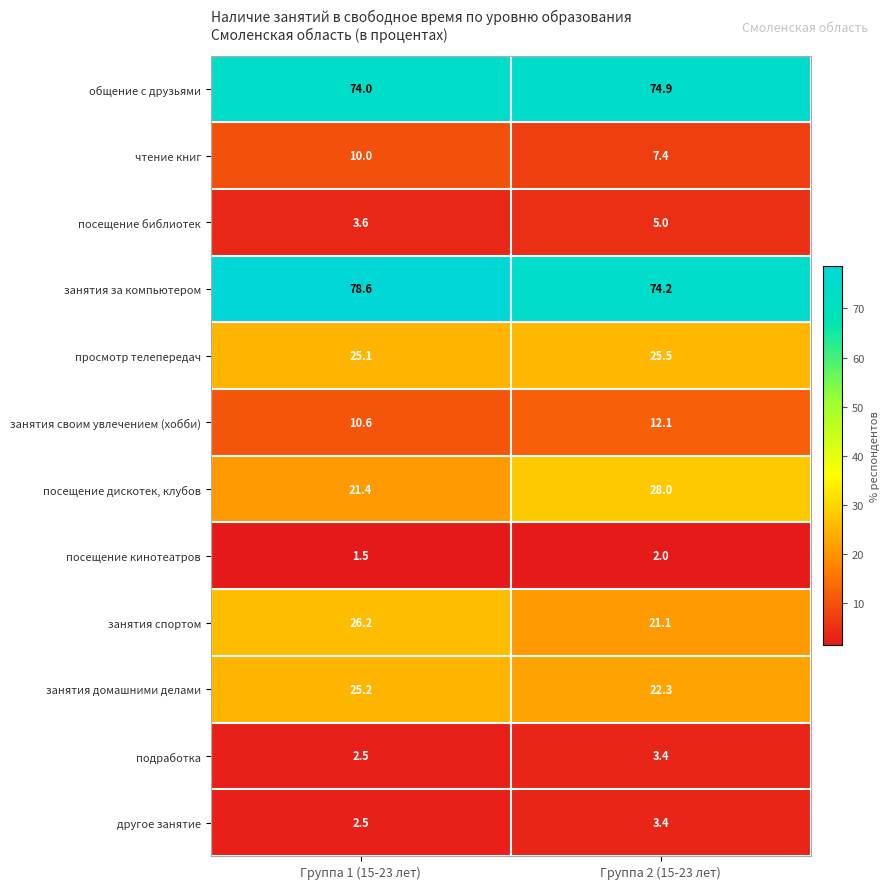

The посещение библиотек series shows 7.7 at Группа 2 (15-23 лет). True or false?

False